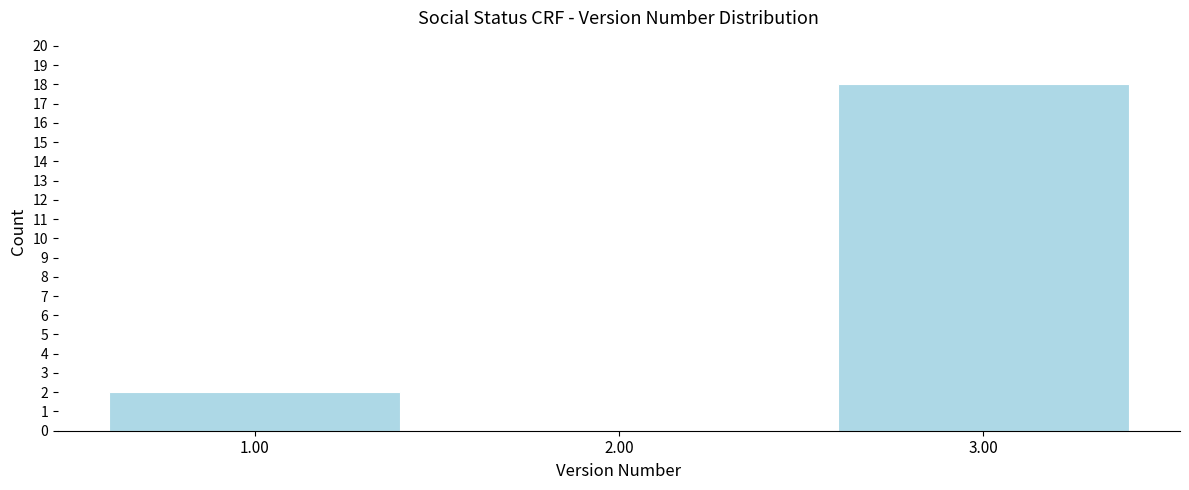

Reading left to right, what are all the values shown in this chart?

1.00=2	2.00=0	3.00=18